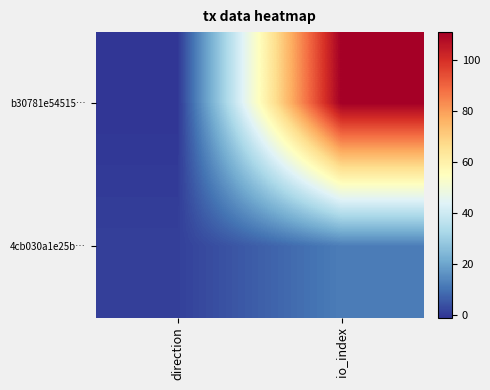

How many distinct data groups are displayed?

2